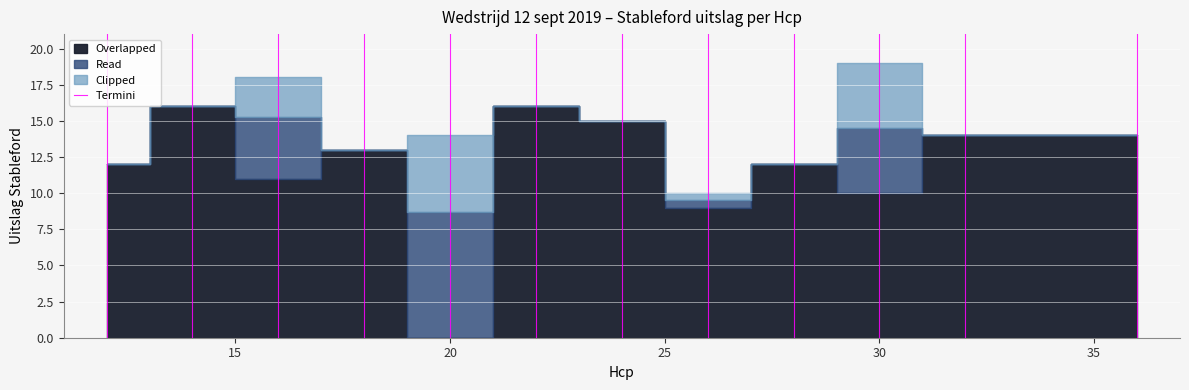

Does the chart display data point markers on the line(s)?

No